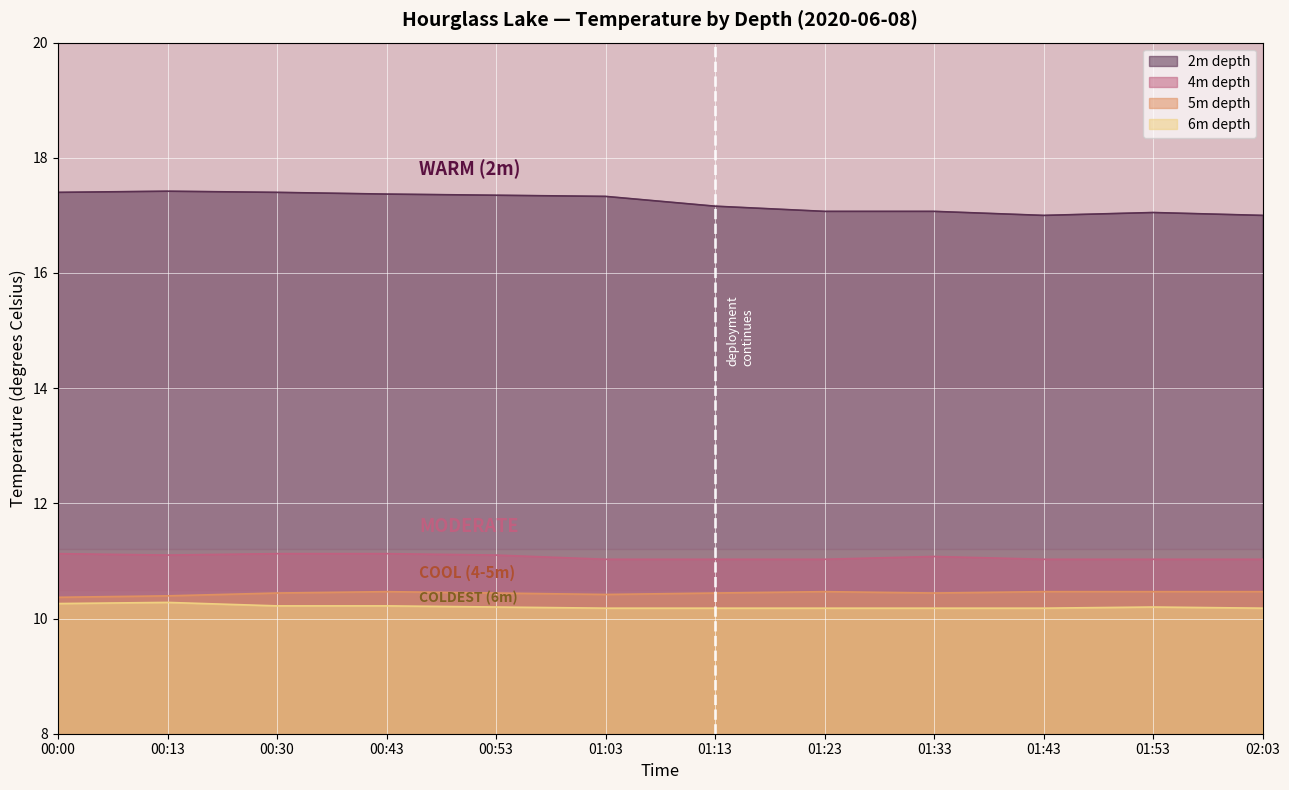

The value of depth_5m at 01:43 is 10.5. True or false?

True